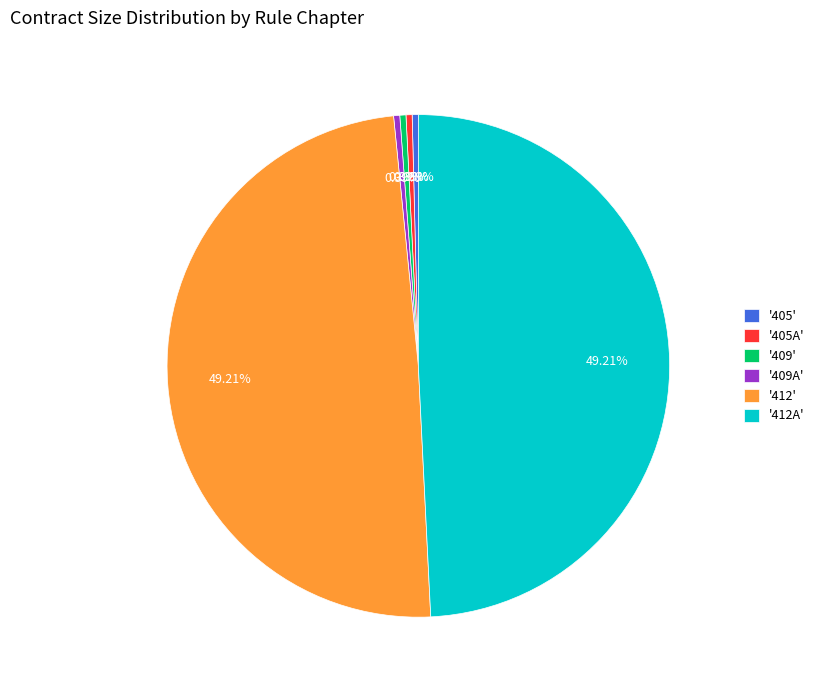

Does any single category account for the majority?

No